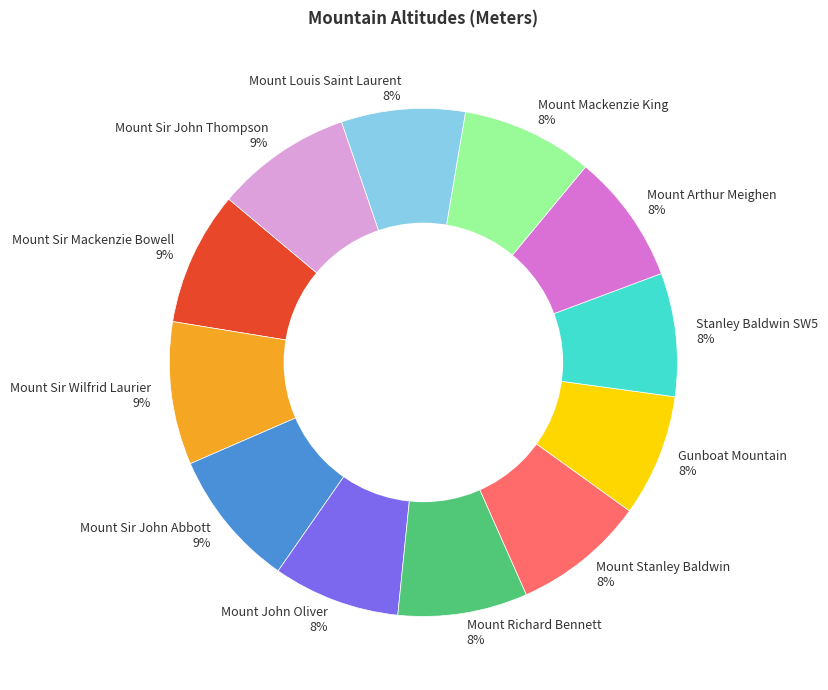

To the nearest percent, what percentage of the pie is Mount Sir John Thompson?

9%